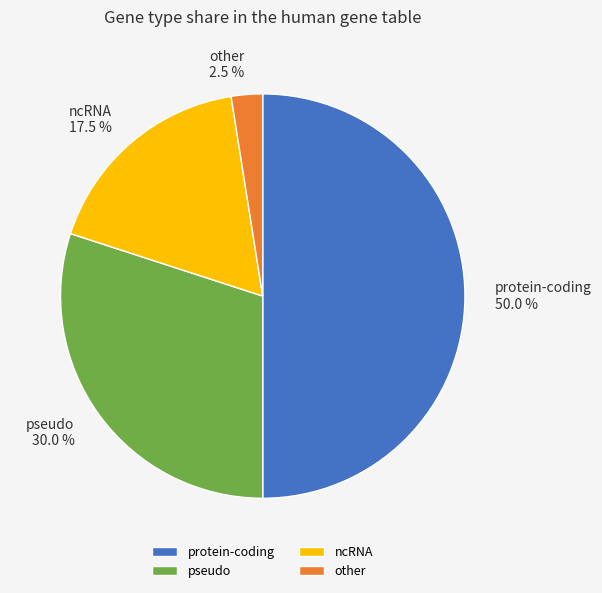

Which slice is the smallest?

other